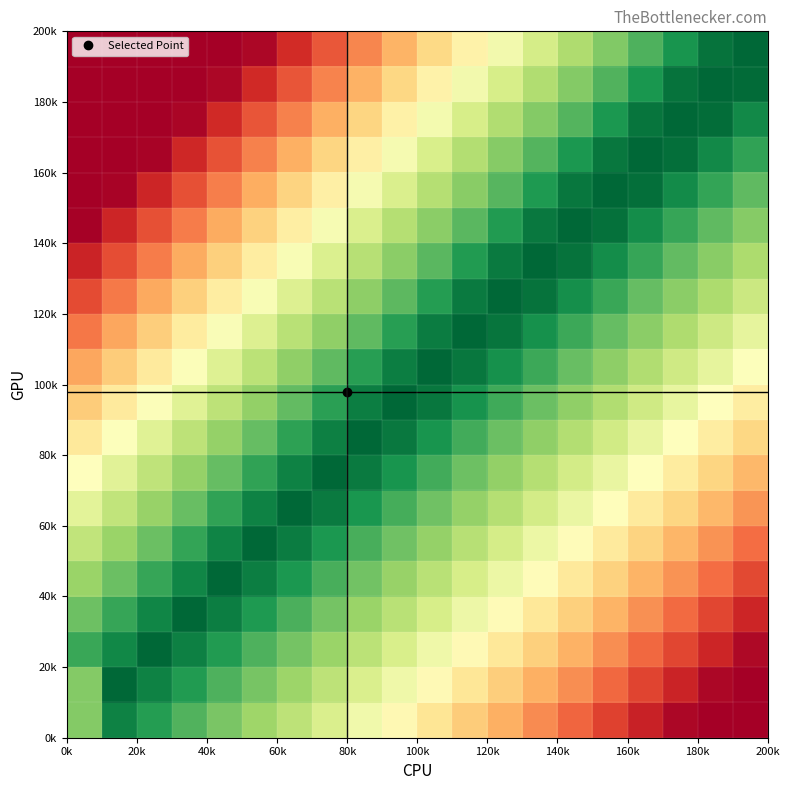

Count the number of categories in the chart.

20